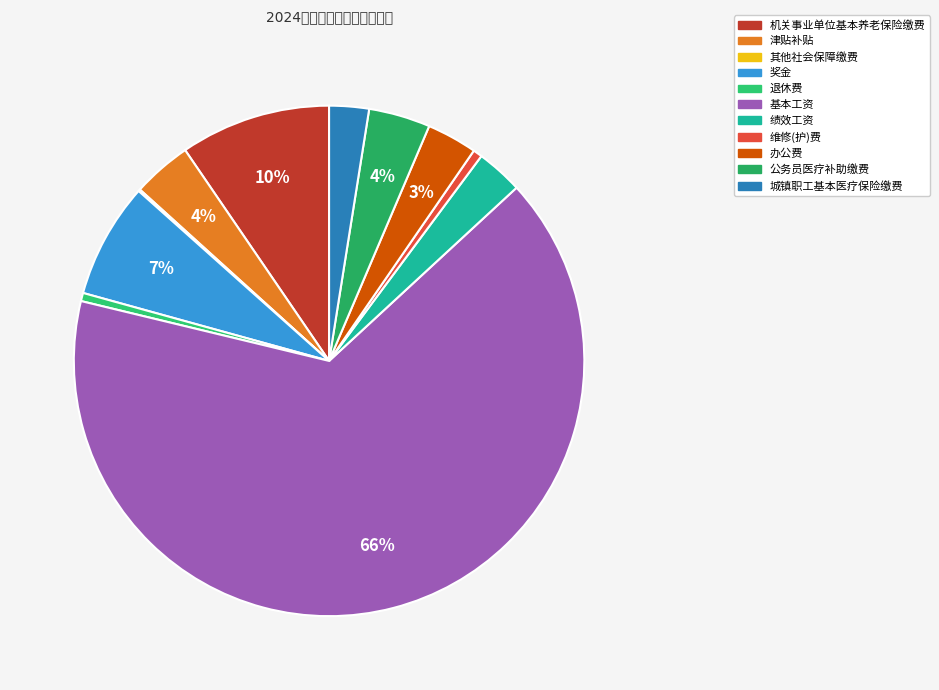

To the nearest percent, what percentage of the pie is 城镇职工基本医疗保险缴费?

3%